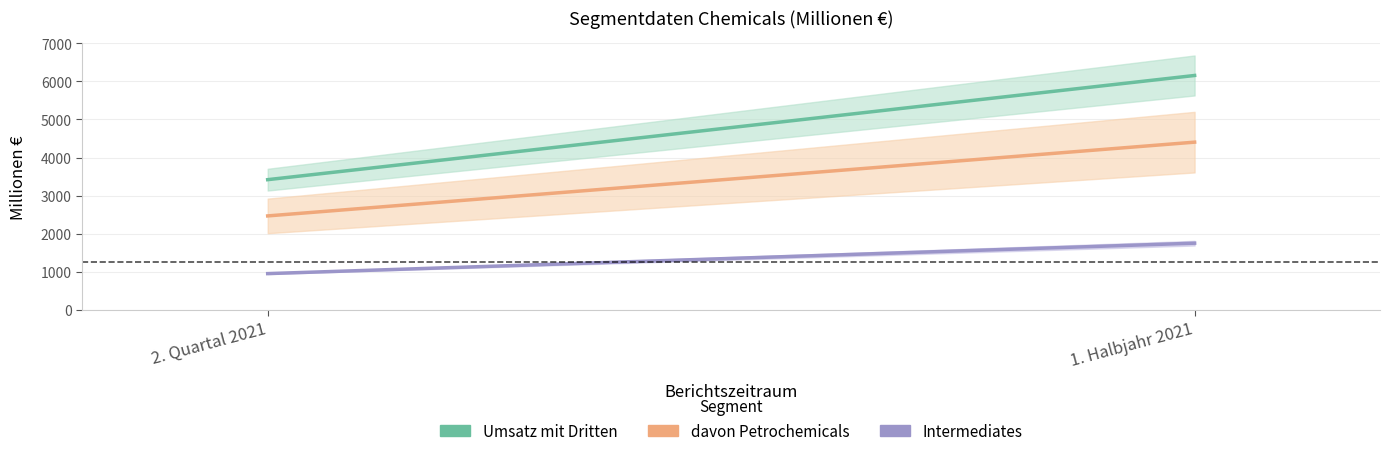

How many Intermediates values are between 952 and 1751?

2